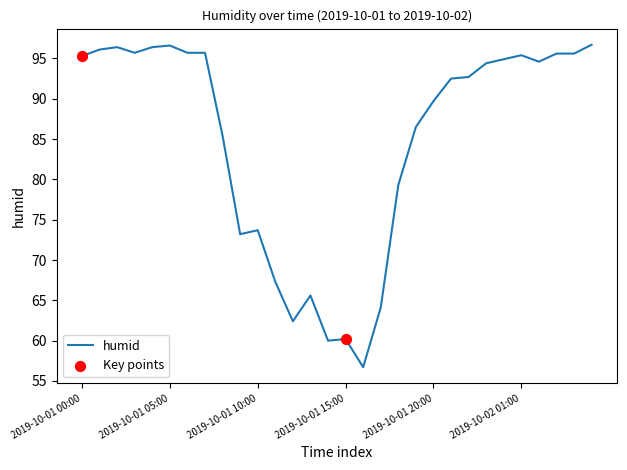

What is the greatest value displayed?

96.7